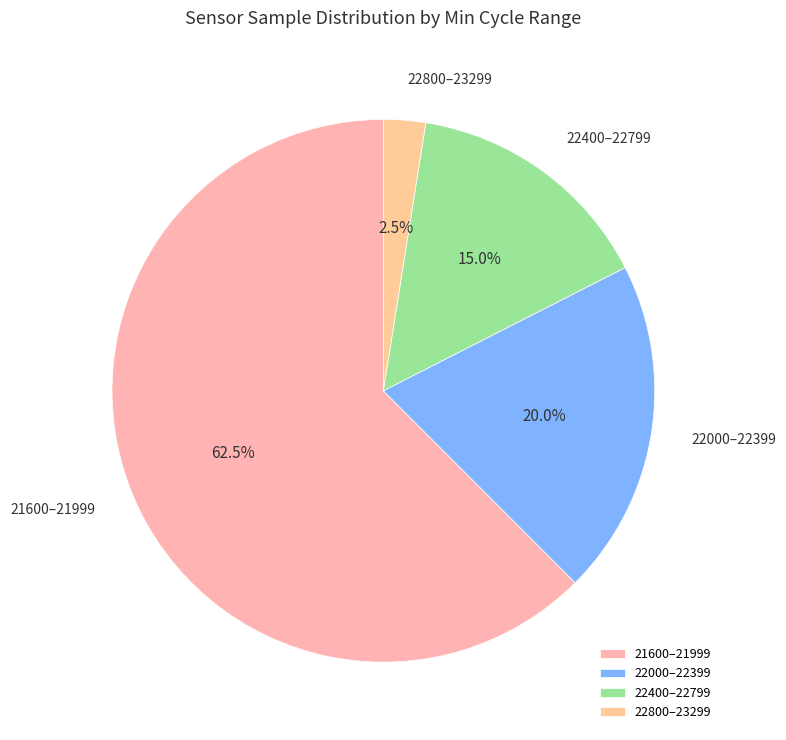

Does any single category account for the majority?

Yes